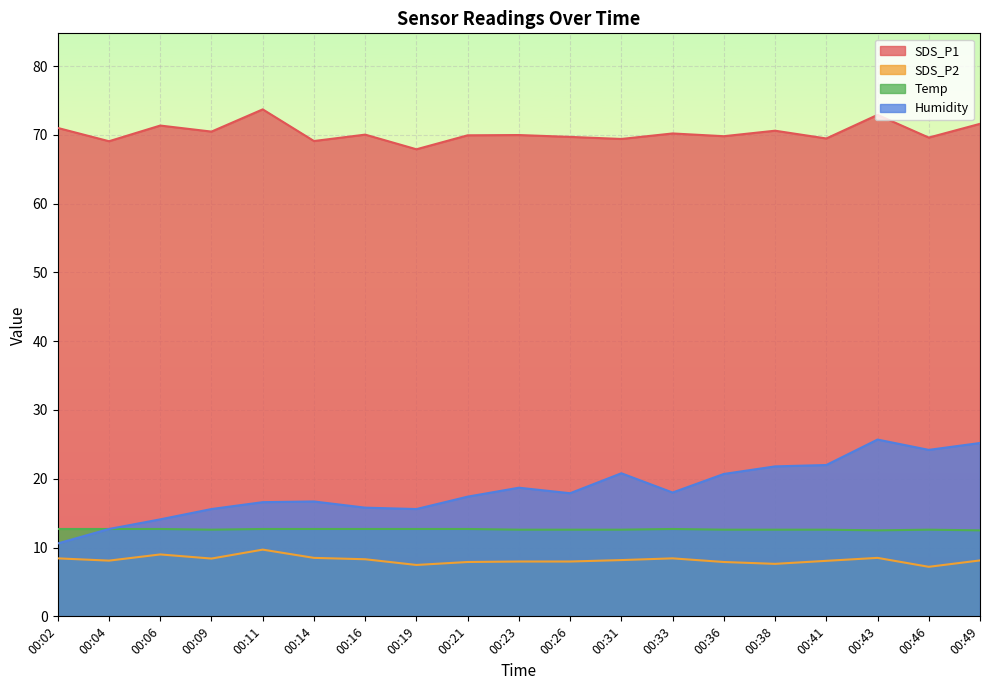

How many interior local peaks does the SDS_P1 series have?

7